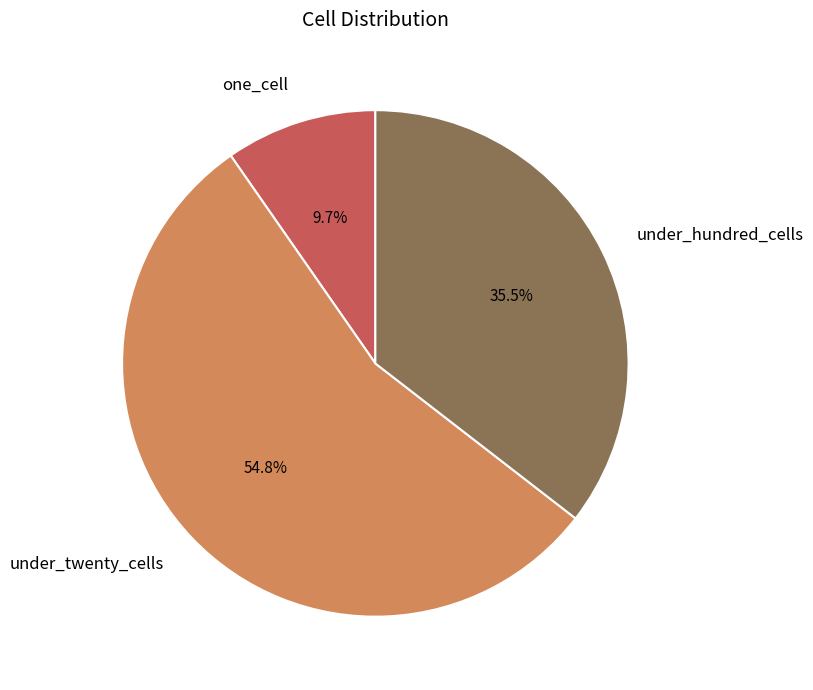

To the nearest percent, what portion does under_twenty_cells represent?

55%